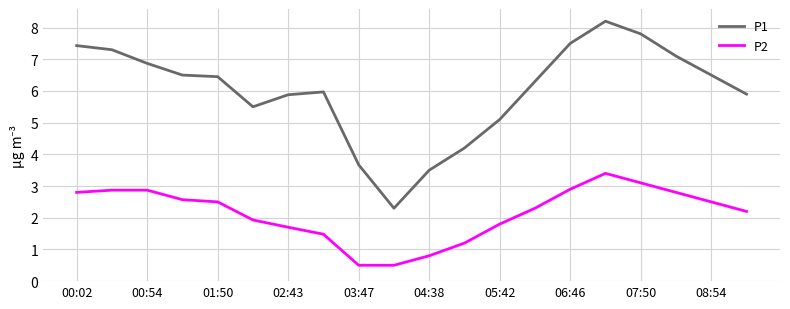

Which series has the largest total across all categories?

P1